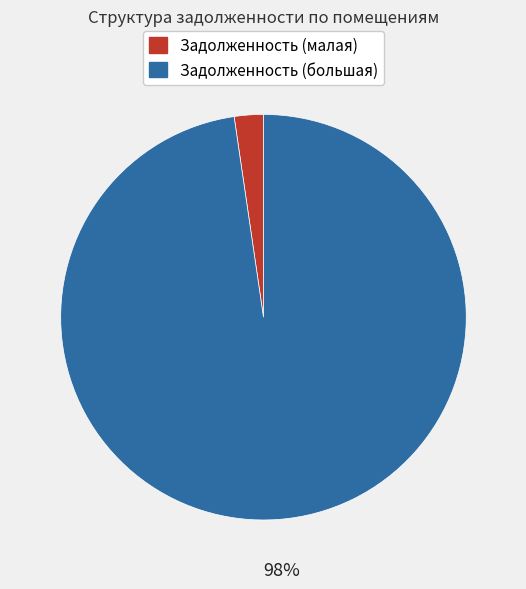

To the nearest percent, what is the average slice percentage?

50%